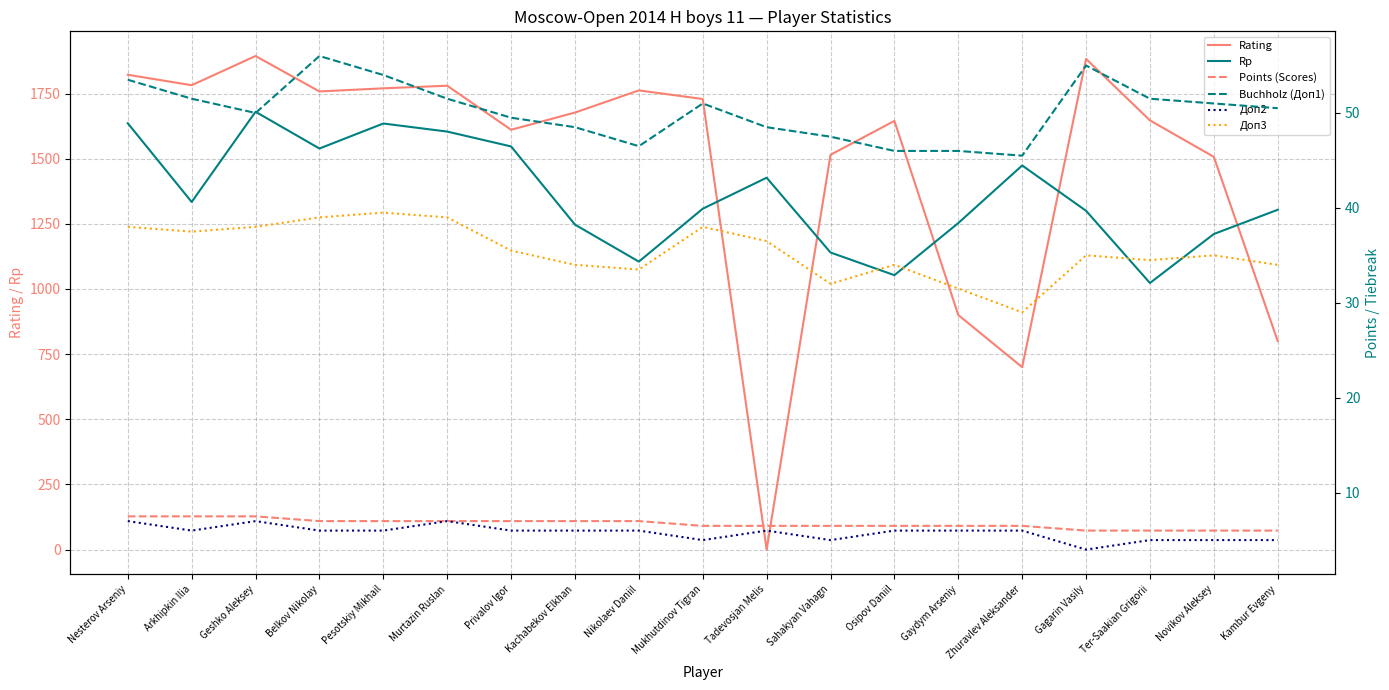

What is the sum of the Points (Scores) values at Murtazin Ruslan and Mukhutdinov Tigran?

13.5